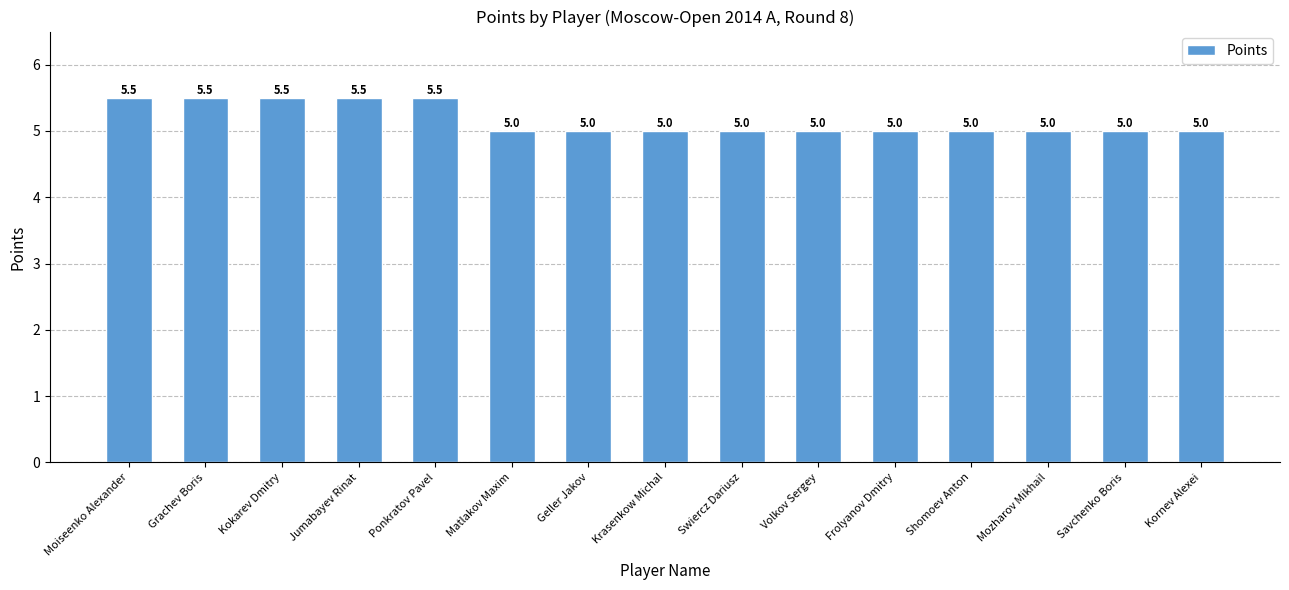

Is it true that the value at Matlakov Maxim is 2.2?

False